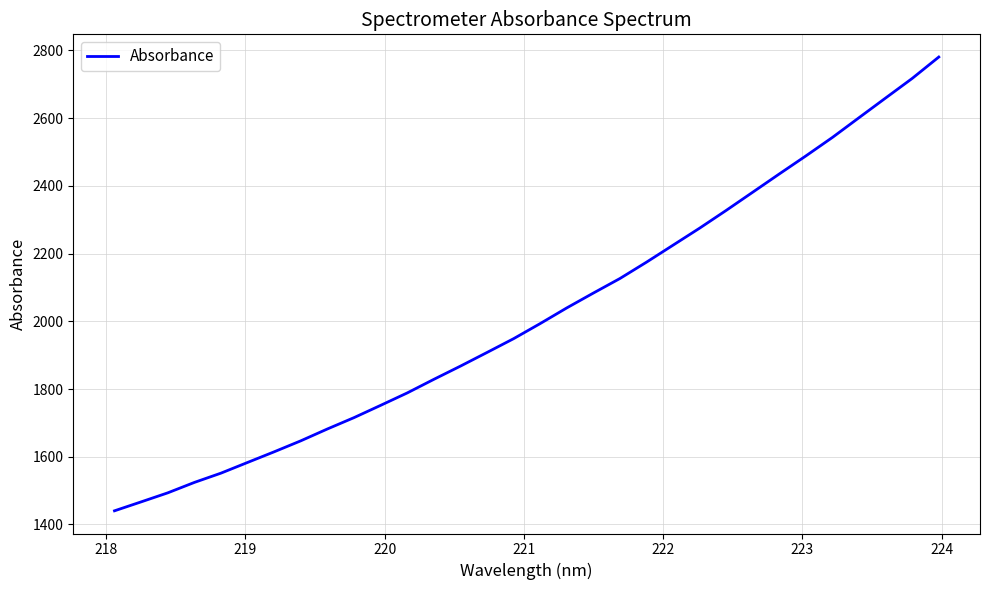

What is the difference between the maximum and minimum values?

1340.5